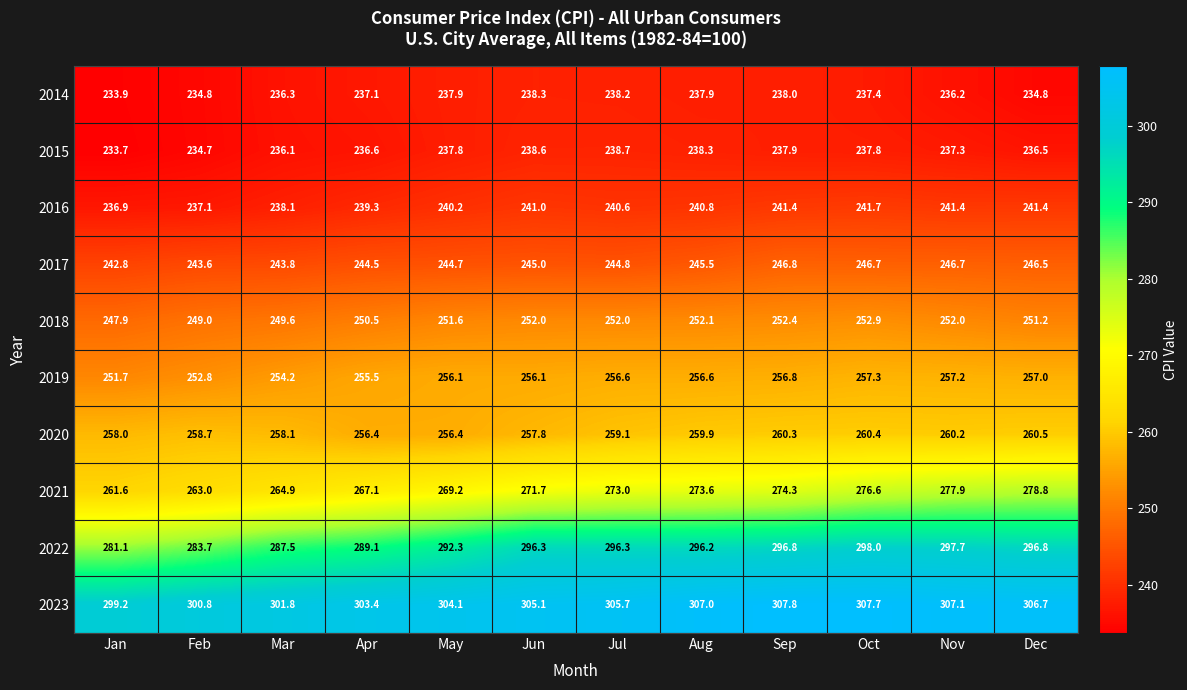

Rank the series at Jul from highest to lowest value.

2023, 2022, 2021, 2020, 2019, 2018, 2017, 2016, 2015, 2014